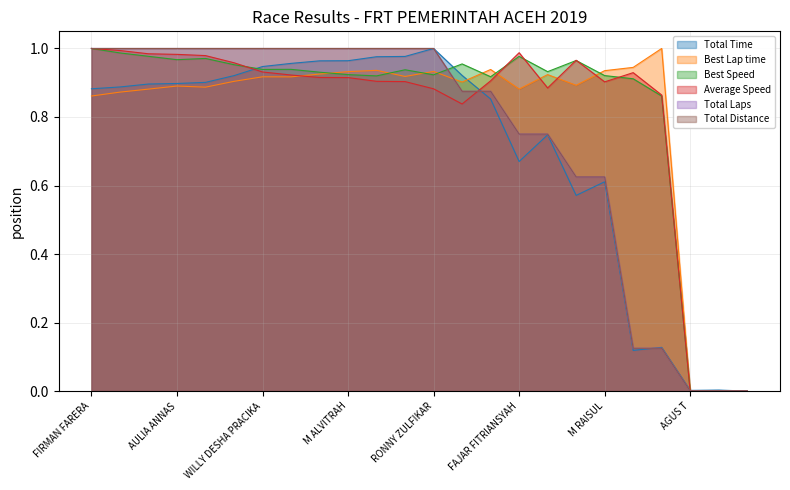

True or false: Average Speed has more than 1 interior local peaks.

True